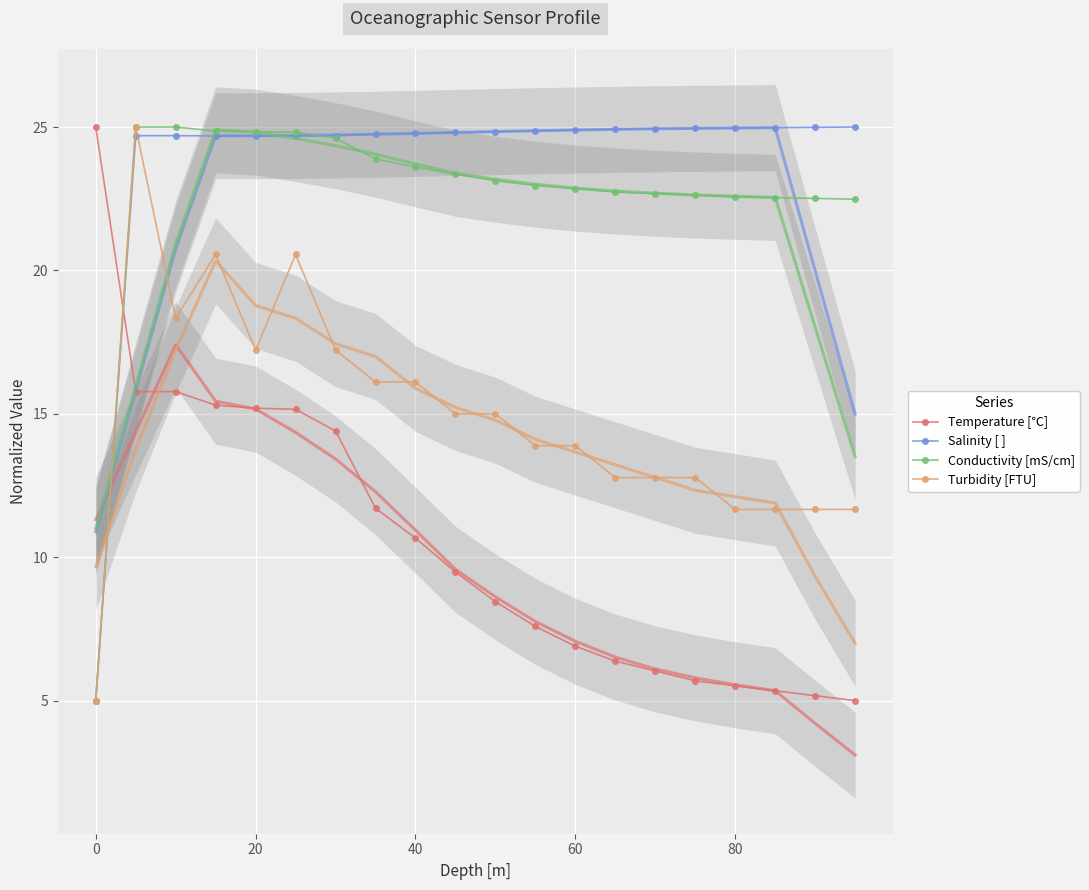

What is the minimum value for Salinity [ ]?

5.0